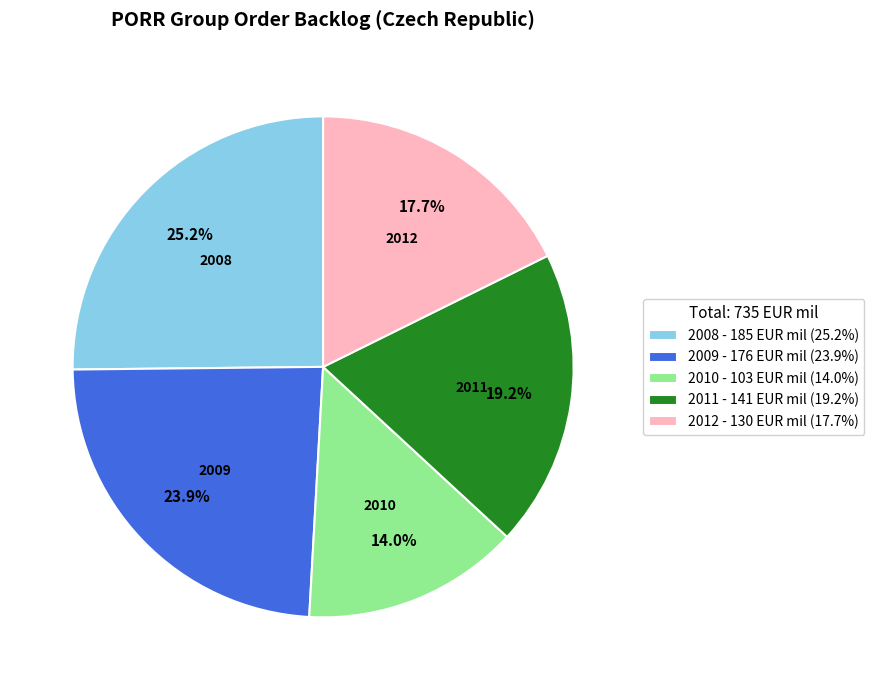

What percentage is the 2008 slice, to the nearest percent?

25%